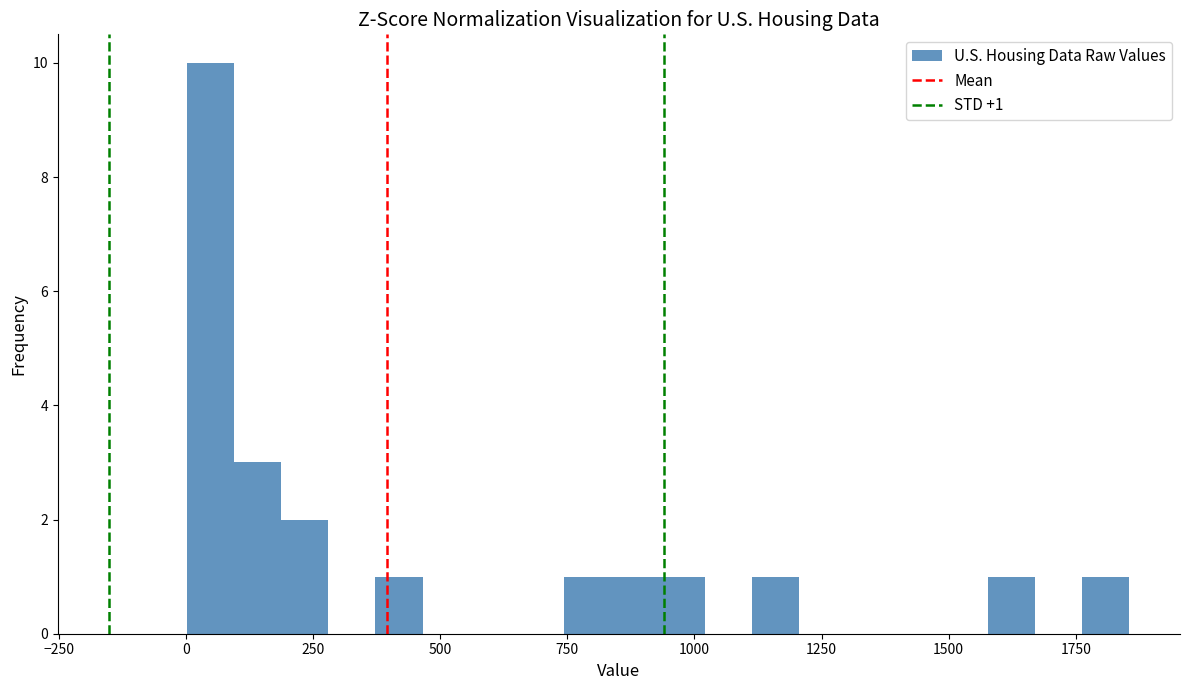

Around what value on the x-axis is the tallest bar? Give the approximate position of its centre, as read against the axis.

50